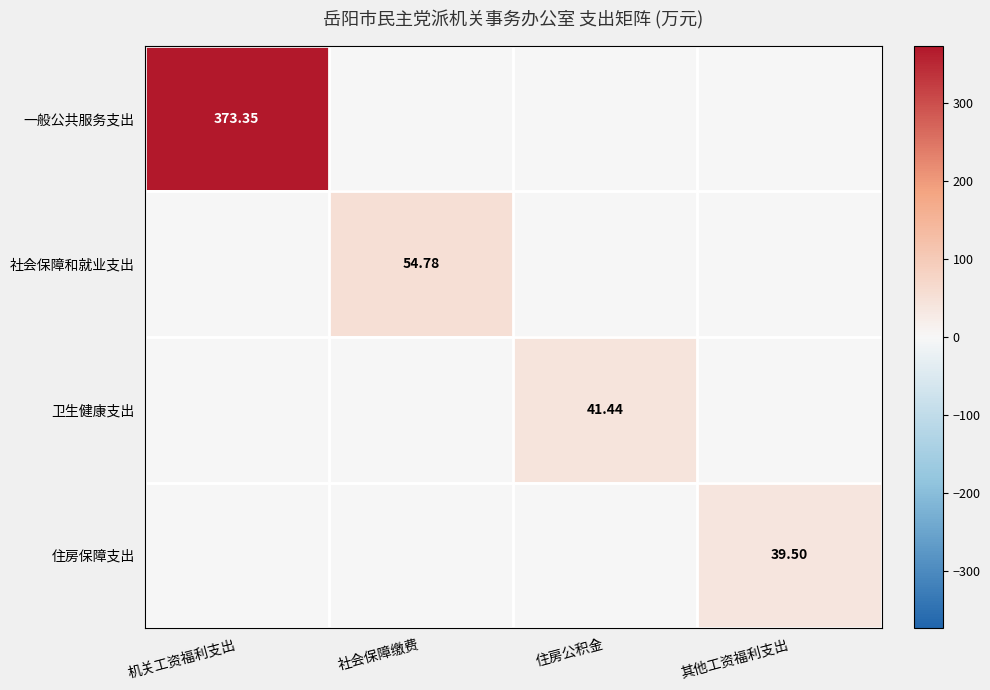

Is the value of 社会保障和就业支出 at 社会保障缴费 greater than the value of 住房保障支出 at 其他工资福利支出?

Yes